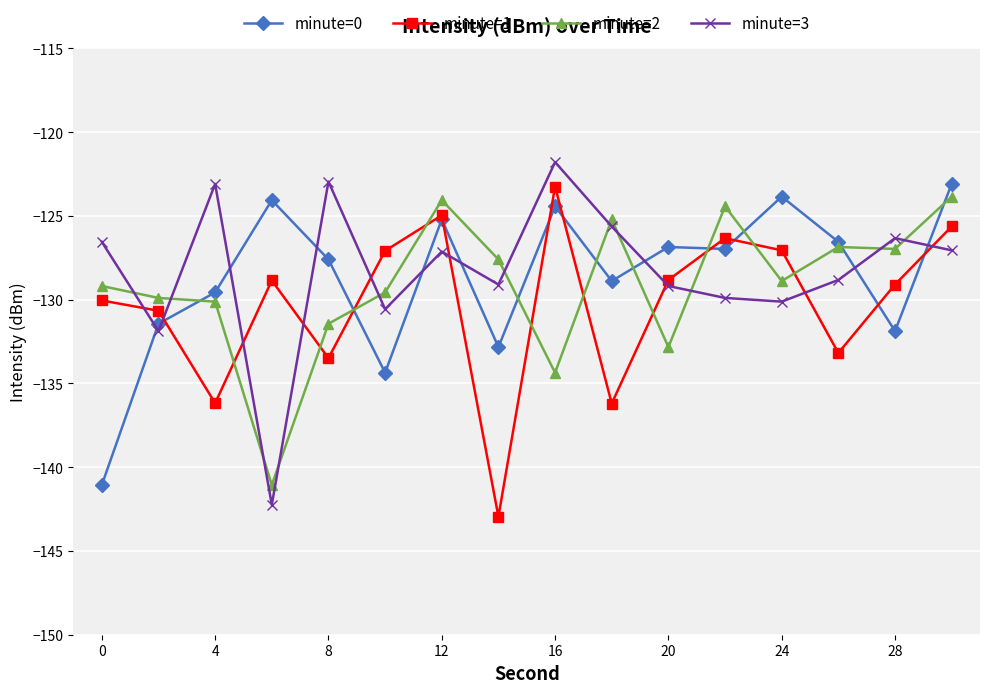

What is the difference between the maximum and minimum values in the minute=1 series?

19.7